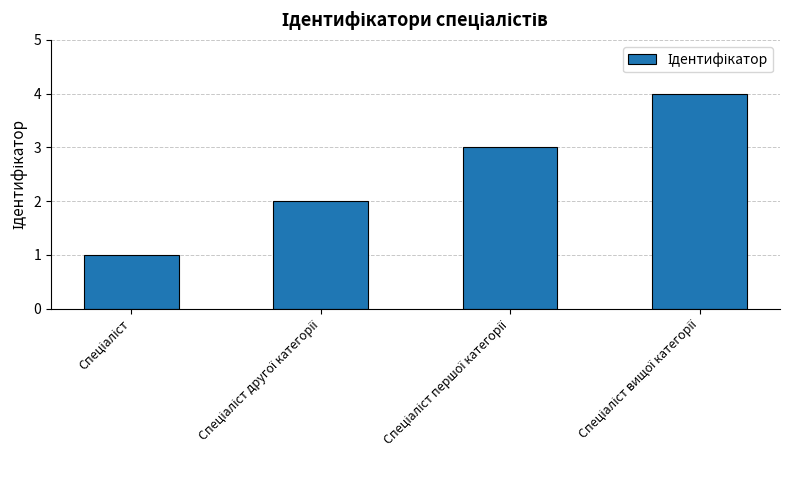

What is the greatest value displayed?

4